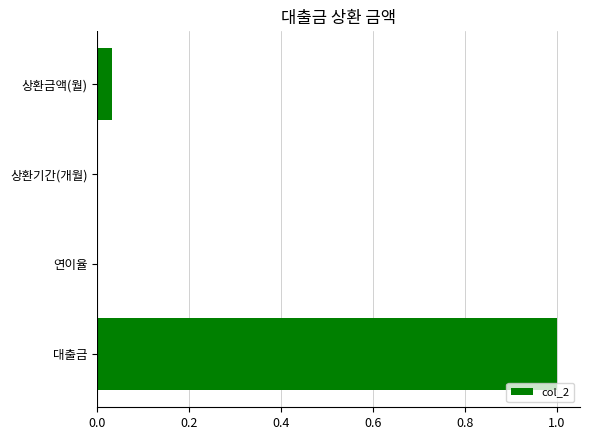

Between 상환금액(월) and 연이율, which is larger?

상환금액(월)